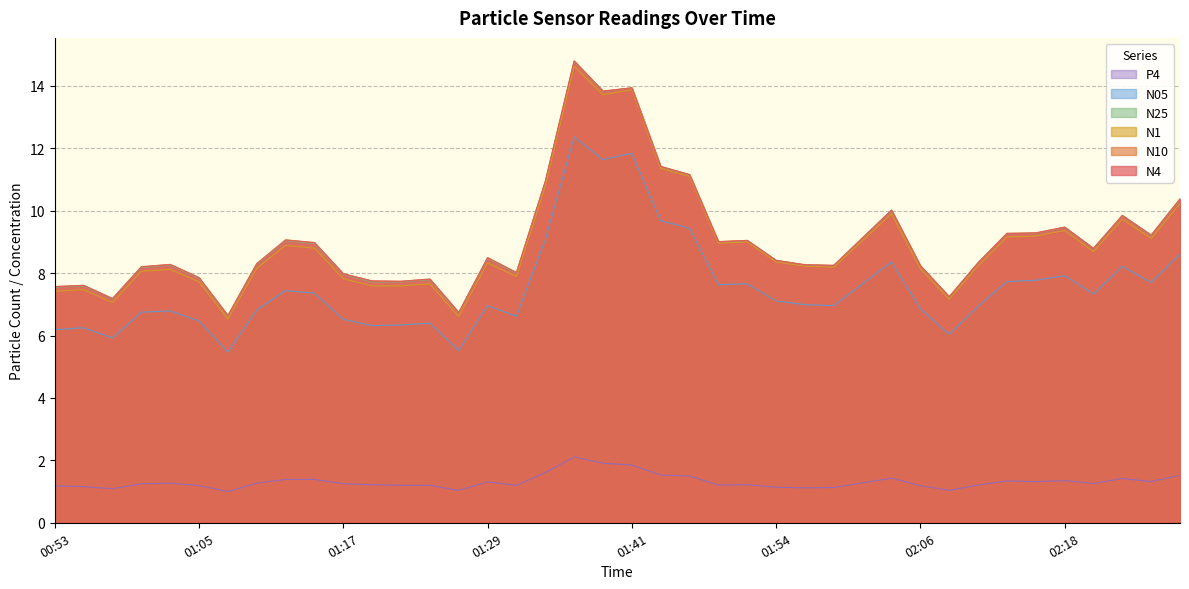

Which series has the largest total across all categories?

N10